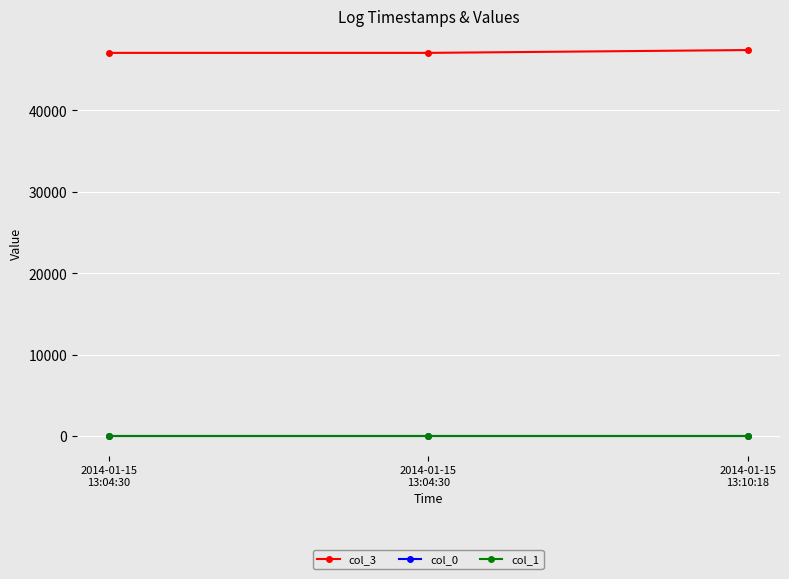

What is the total value across all series at 2014-01-15
13:04:30?

47084.9